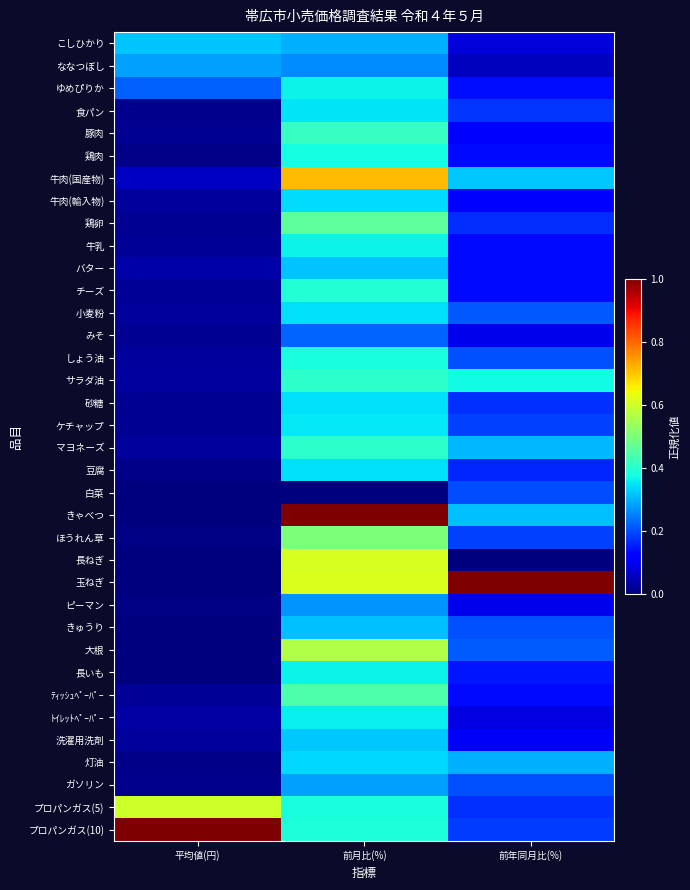

Reading right to left, transcribe all the data shown in this chart.

こしひかり: 前年同月比(%)=0.1	前月比(%)=0.3	平均値(円)=0.3
ななつぼし: 前年同月比(%)=0.1	前月比(%)=0.3	平均値(円)=0.3
ゆめぴりか: 前年同月比(%)=0.1	前月比(%)=0.4	平均値(円)=0.2
食パン: 前年同月比(%)=0.2	前月比(%)=0.3	平均値(円)=0.0
豚肉: 前年同月比(%)=0.1	前月比(%)=0.4	平均値(円)=0.0
鶏肉: 前年同月比(%)=0.1	前月比(%)=0.4	平均値(円)=0.0
牛肉(国産物): 前年同月比(%)=0.3	前月比(%)=0.7	平均値(円)=0.1
牛肉(輸入物): 前年同月比(%)=0.1	前月比(%)=0.3	平均値(円)=0.0
鶏卵: 前年同月比(%)=0.2	前月比(%)=0.5	平均値(円)=0.0
牛乳: 前年同月比(%)=0.1	前月比(%)=0.4	平均値(円)=0.0
バター: 前年同月比(%)=0.1	前月比(%)=0.3	平均値(円)=0.0
チーズ: 前年同月比(%)=0.1	前月比(%)=0.4	平均値(円)=0.0
小麦粉: 前年同月比(%)=0.2	前月比(%)=0.3	平均値(円)=0.0
みそ: 前年同月比(%)=0.1	前月比(%)=0.2	平均値(円)=0.0
しょう油: 前年同月比(%)=0.2	前月比(%)=0.4	平均値(円)=0.0
サラダ油: 前年同月比(%)=0.4	前月比(%)=0.4	平均値(円)=0.0
砂糖: 前年同月比(%)=0.2	前月比(%)=0.3	平均値(円)=0.0
ケチャップ: 前年同月比(%)=0.2	前月比(%)=0.4	平均値(円)=0.0
マヨネーズ: 前年同月比(%)=0.3	前月比(%)=0.4	平均値(円)=0.0
豆腐: 前年同月比(%)=0.2	前月比(%)=0.3	平均値(円)=0.0
白菜: 前年同月比(%)=0.2	前月比(%)=0.0	平均値(円)=0.0
きゃべつ: 前年同月比(%)=0.3	前月比(%)=1.0	平均値(円)=0.0
ほうれん草: 前年同月比(%)=0.2	前月比(%)=0.5	平均値(円)=0.0
長ねぎ: 前年同月比(%)=0.0	前月比(%)=0.6	平均値(円)=0.0
玉ねぎ: 前年同月比(%)=1.0	前月比(%)=0.6	平均値(円)=0.0
ピーマン: 前年同月比(%)=0.1	前月比(%)=0.3	平均値(円)=0.0
きゅうり: 前年同月比(%)=0.2	前月比(%)=0.3	平均値(円)=0.0
大根: 前年同月比(%)=0.2	前月比(%)=0.6	平均値(円)=0.0
長いも: 前年同月比(%)=0.1	前月比(%)=0.4	平均値(円)=0.0
ﾃｨｯｼｭﾍﾟｰﾊﾟｰ: 前年同月比(%)=0.1	前月比(%)=0.4	平均値(円)=0.0
ﾄｲﾚｯﾄﾍﾟｰﾊﾟｰ: 前年同月比(%)=0.1	前月比(%)=0.4	平均値(円)=0.0
洗濯用洗剤: 前年同月比(%)=0.1	前月比(%)=0.3	平均値(円)=0.0
灯油: 前年同月比(%)=0.3	前月比(%)=0.3	平均値(円)=0.0
ガソリン: 前年同月比(%)=0.2	前月比(%)=0.3	平均値(円)=0.0
プロパンガス(5): 前年同月比(%)=0.2	前月比(%)=0.4	平均値(円)=0.6
プロパンガス(10): 前年同月比(%)=0.2	前月比(%)=0.4	平均値(円)=1.0